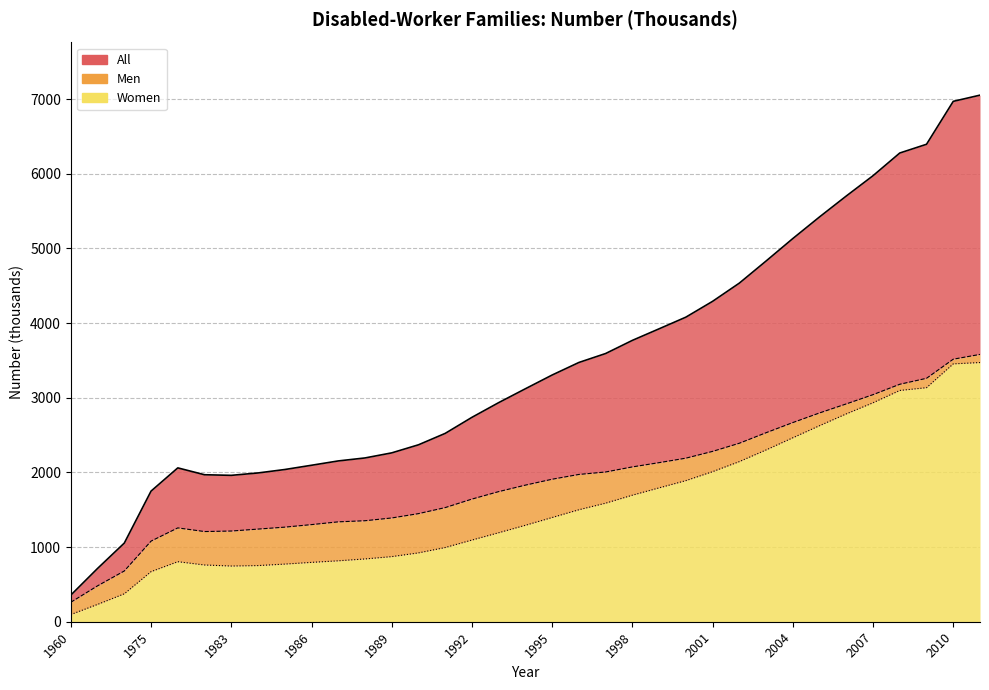

Which category has the lowest value across all series?

1960